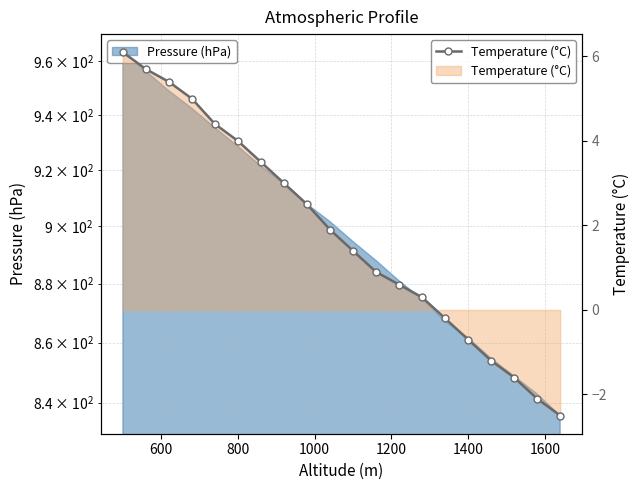

How many values are below zero?

6